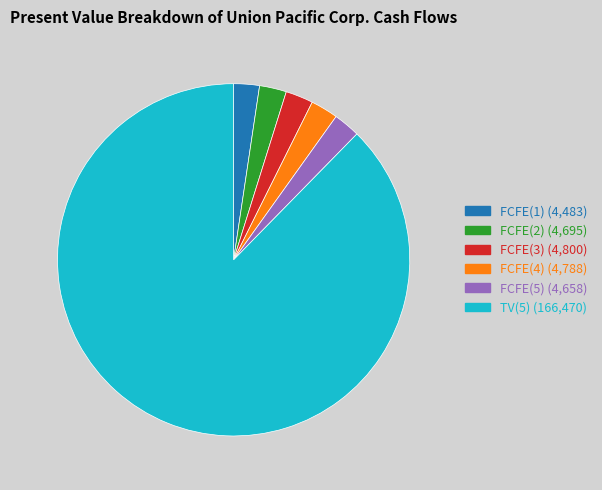

Is there a majority slice in this chart?

Yes